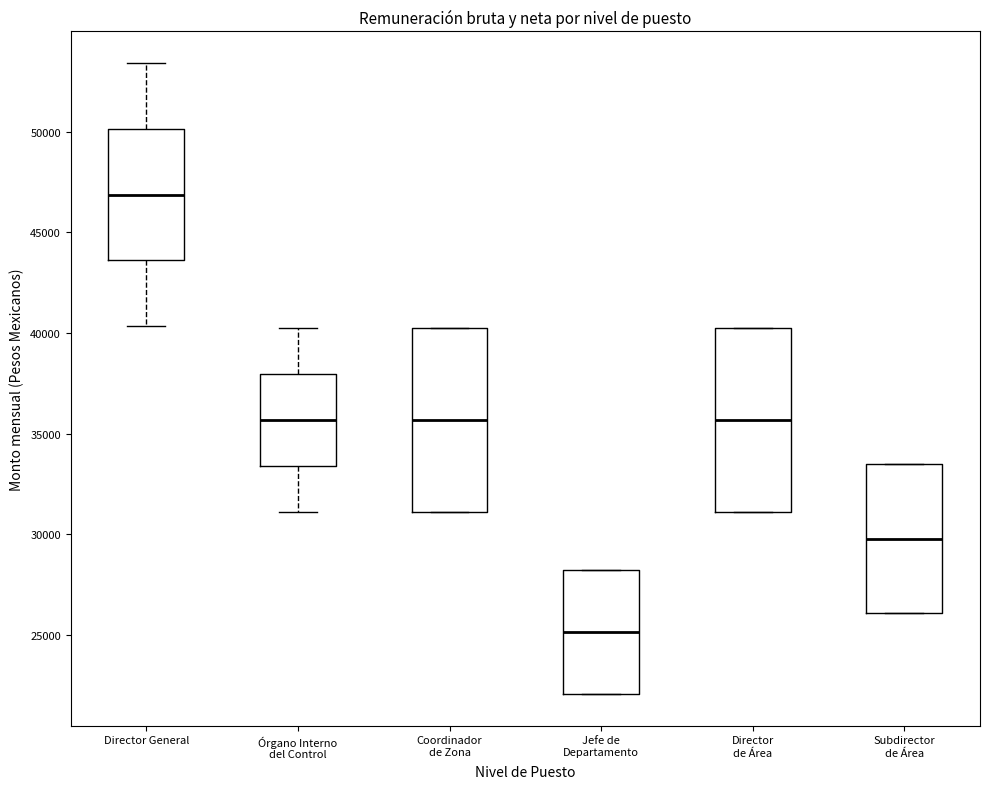

Where does the median line of the box for Subdirector de Área sit on the y-axis? The values are not printed on the chart, so give them approximately, as read against the axis.

30000